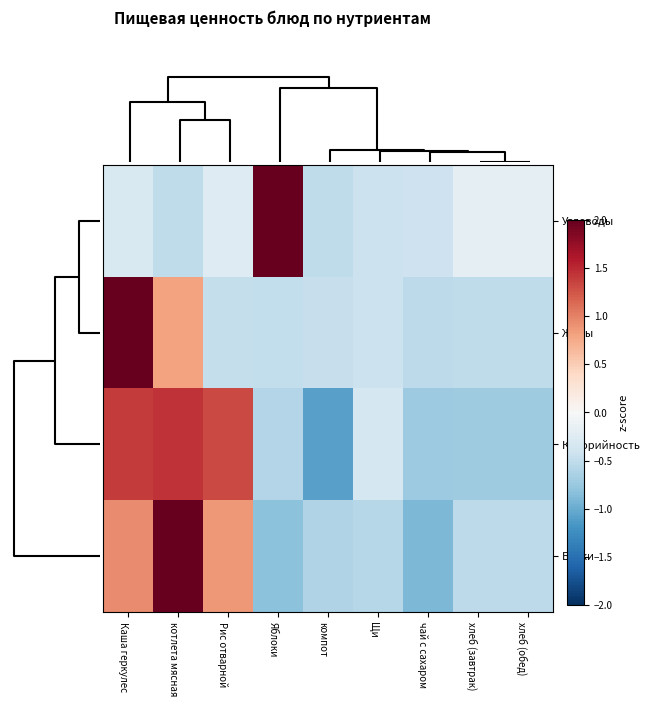

Reading right to left, list all the values displayed in this chart.

Углеводы: хлеб (обед)=-0.2	хлеб (завтрак)=-0.2	чай с сахаром=-0.4	Щи=-0.4	компот=-0.5	Яблоки=2.8	Рис отварной=-0.3	котлета мясная=-0.5	Каша геркулес=-0.3
Жиры: хлеб (обед)=-0.5	хлеб (завтрак)=-0.5	чай с сахаром=-0.5	Щи=-0.4	компот=-0.5	Яблоки=-0.5	Рис отварной=-0.5	котлета мясная=0.8	Каша геркулес=2.6
Калорийность: хлеб (обед)=-0.7	хлеб (завтрак)=-0.7	чай с сахаром=-0.7	Щи=-0.4	компот=-1.1	Яблоки=-0.6	Рис отварной=1.3	котлета мясная=1.5	Каша геркулес=1.4
Белки: хлеб (обед)=-0.5	хлеб (завтрак)=-0.5	чай с сахаром=-0.9	Щи=-0.6	компот=-0.6	Яблоки=-0.8	Рис отварной=0.9	котлета мясная=2.1	Каша геркулес=0.9